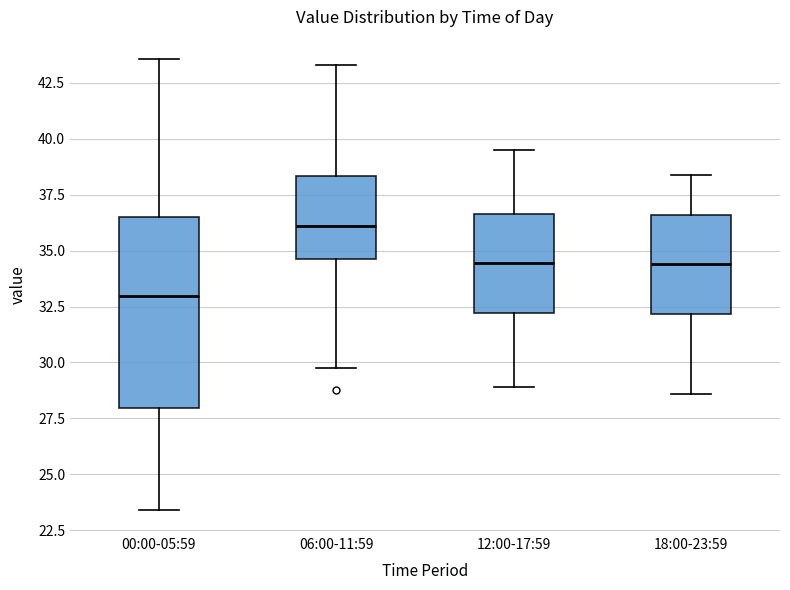

Which box has the highest median line?

06:00-11:59